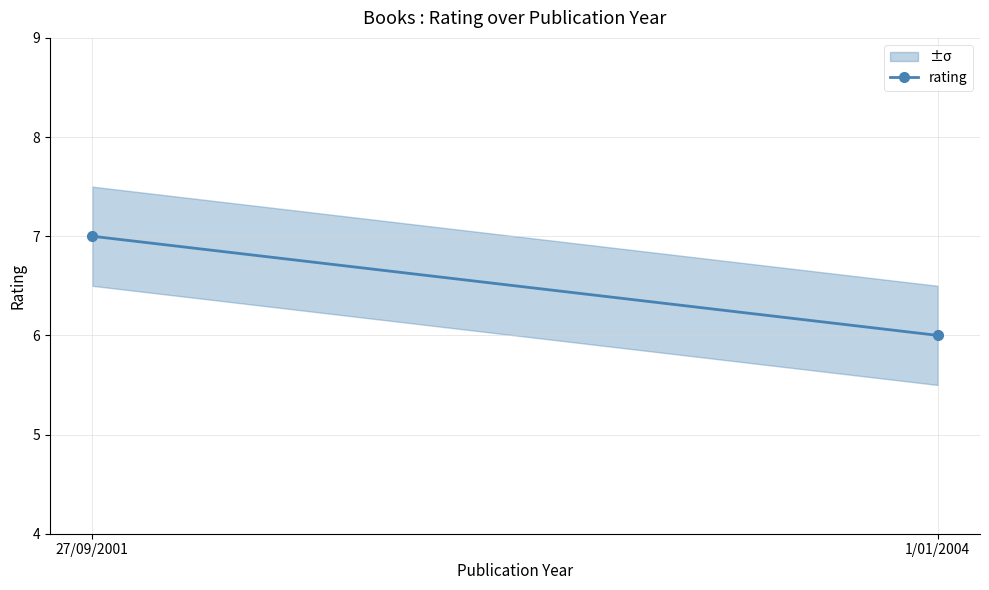

How many categories are shown in the chart?

2